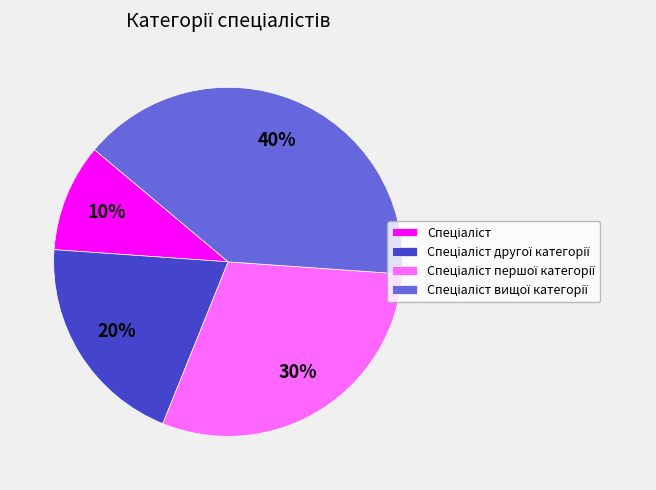

To the nearest percent, what is the average slice percentage?

25%